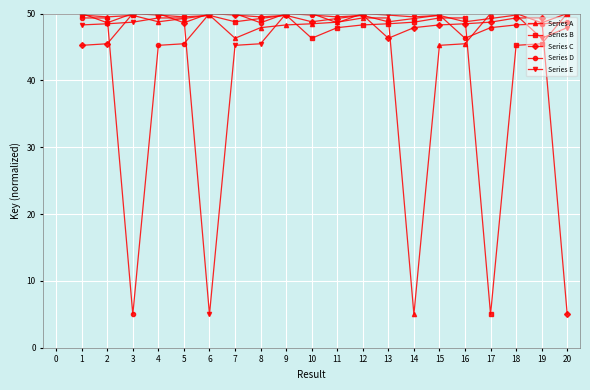

Where is the first local minimum for Series B?

2